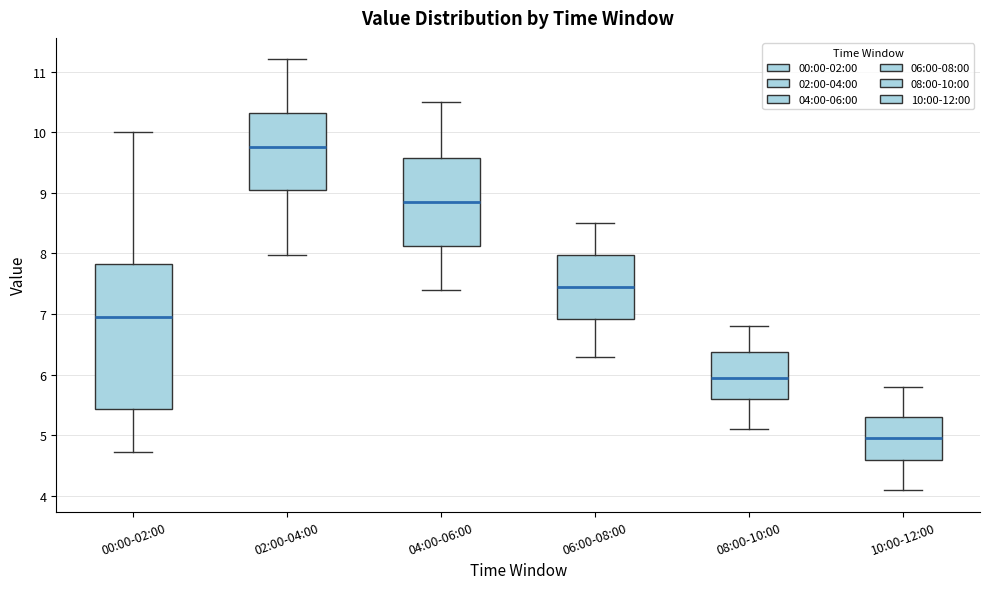

Which box has the lowest median line?

10:00-12:00